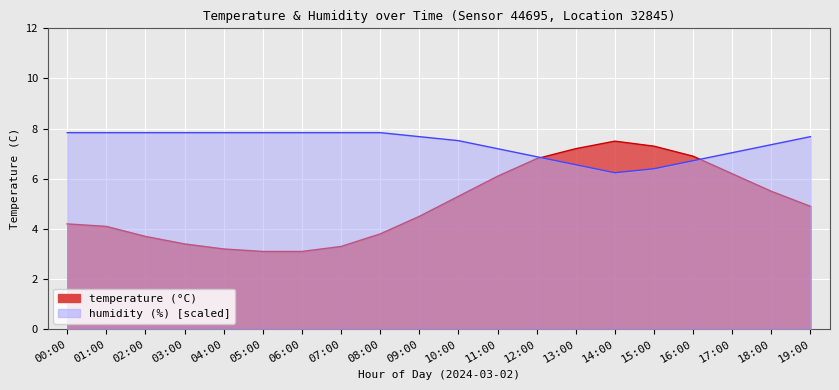

At how many categories does at least one series exceed 4?

20